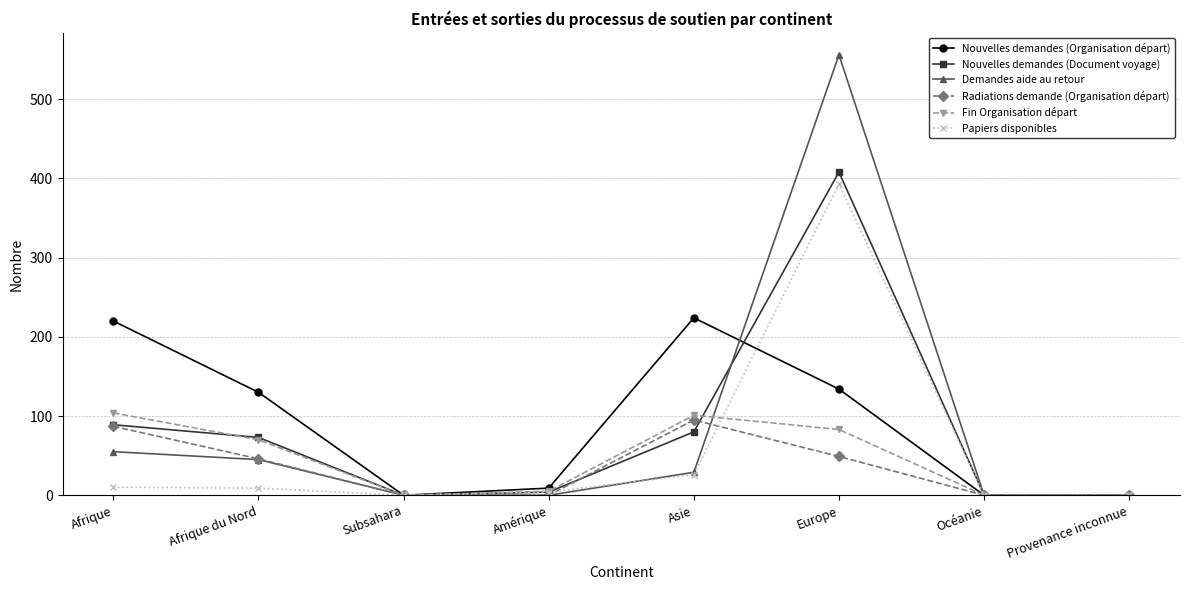

At which label is Nouvelles demandes (Document voyage) closest to 204?

Afrique